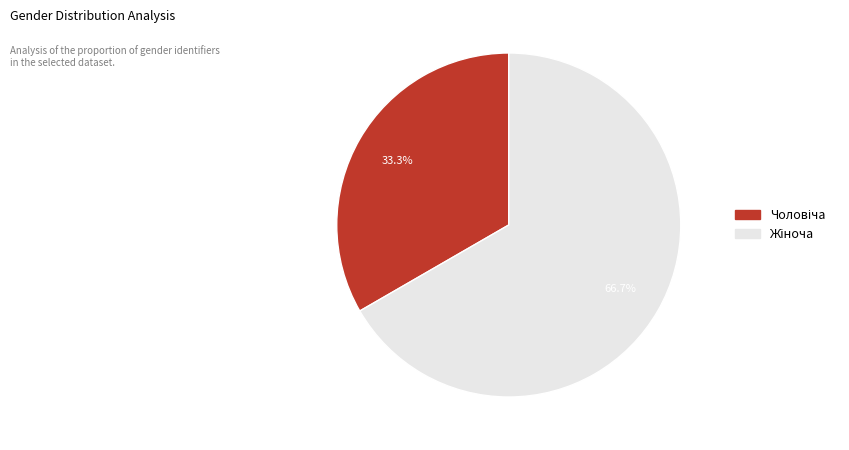

Is there a majority slice in this chart?

Yes